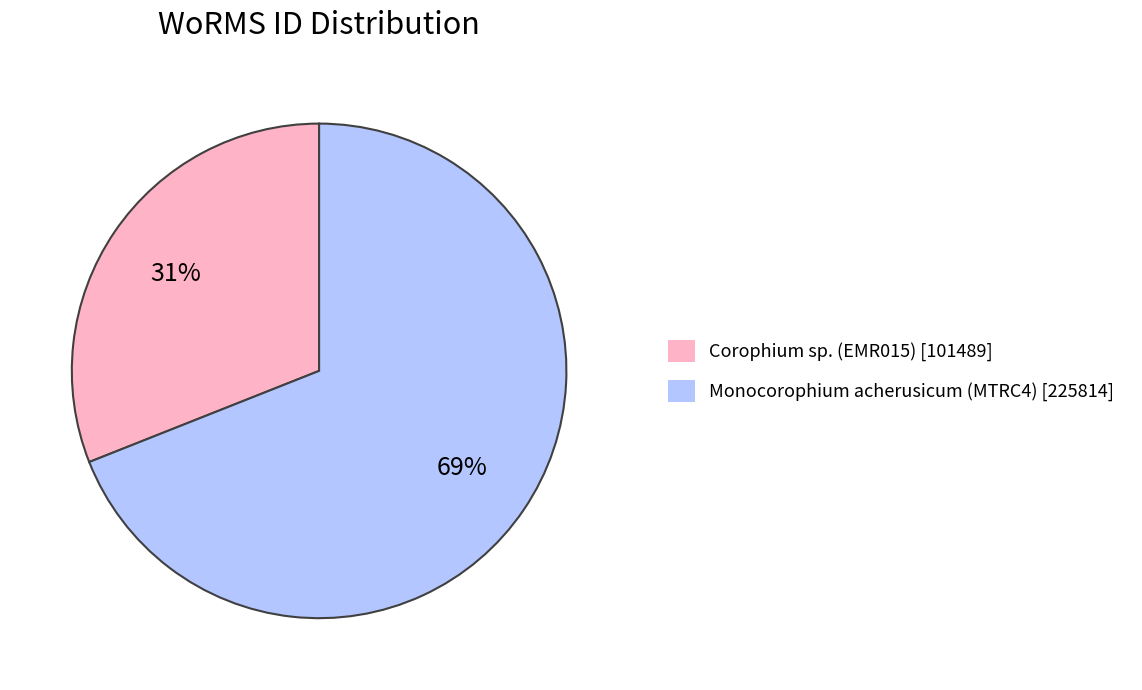

Is the sum of Corophium sp. (EMR015) [101489] and Monocorophium acherusicum (MTRC4) [225814] greater than half?

Yes